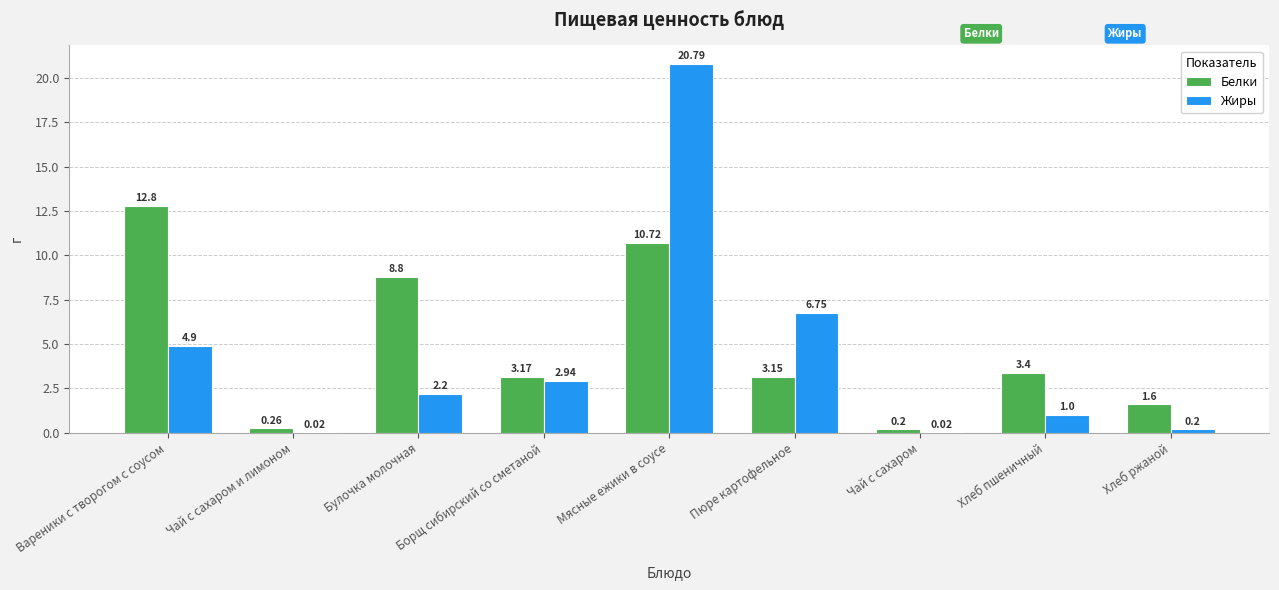

How many distinct data groups are displayed?

2